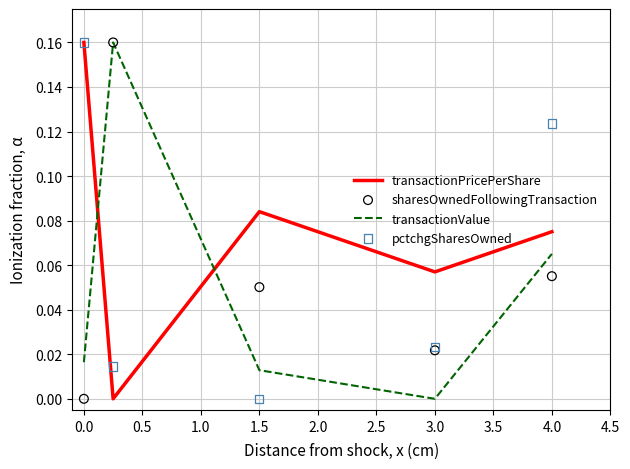

Which series has the largest Y range (max minus min)?

transactionPricePerShare